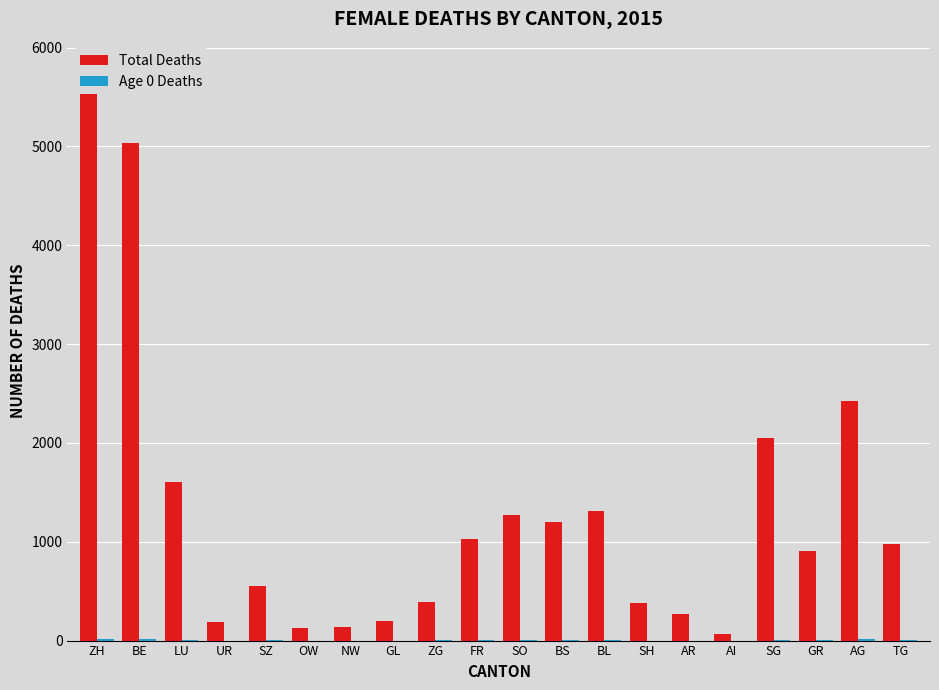

What is the label of the 1st bar from the left?

ZH